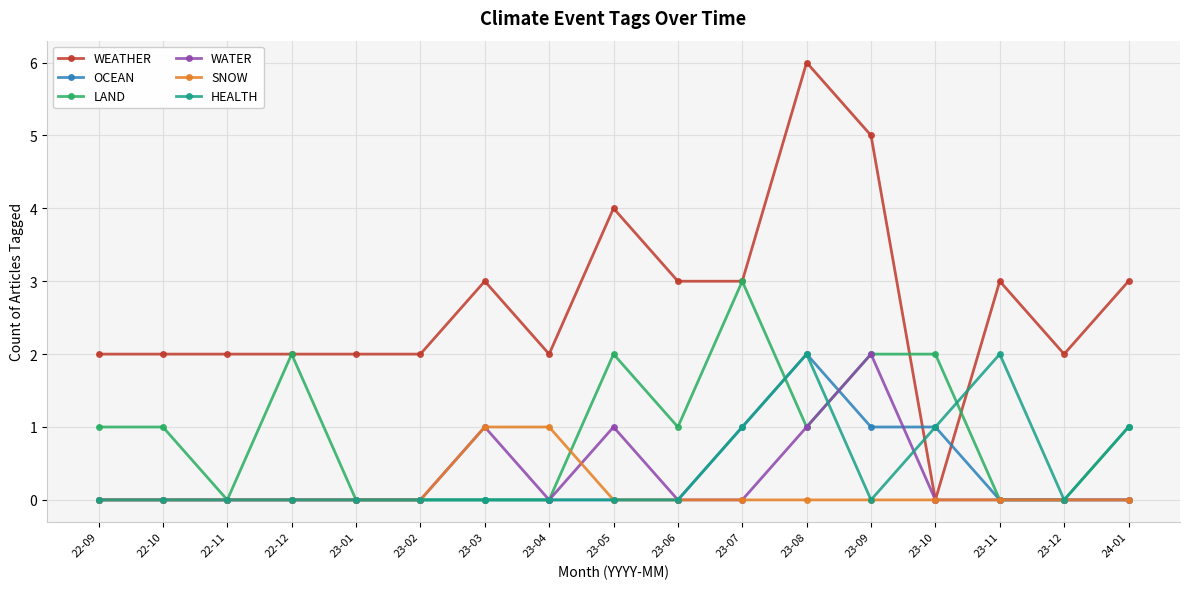

What is the label of the 2nd point from the left?

22-10